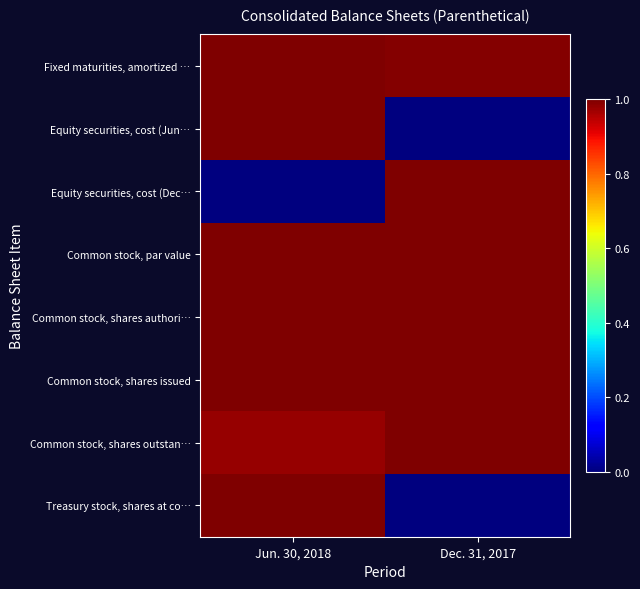

What is the difference between the highest and lowest values at Dec. 31, 2017?

1.0